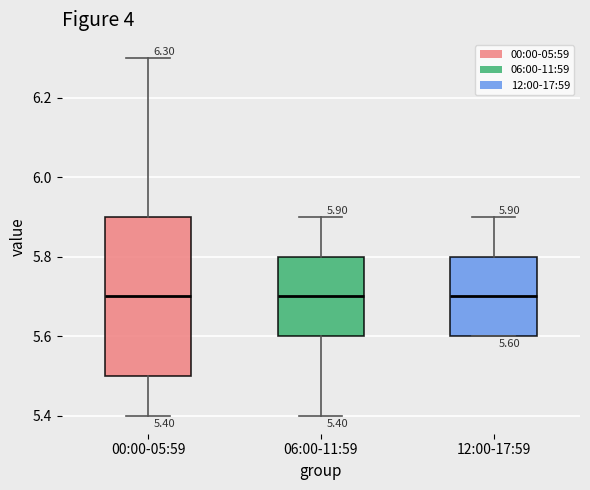

Which box is the tallest, from its lower edge to its upper edge?

00:00-05:59